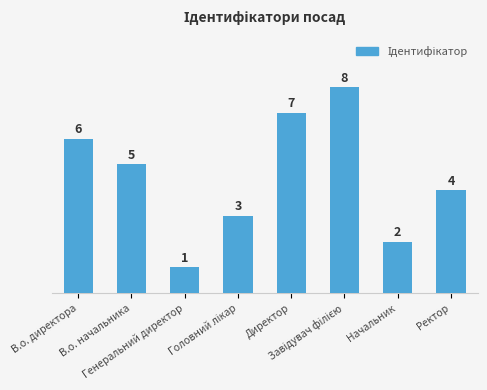

What is the smallest value displayed?

1